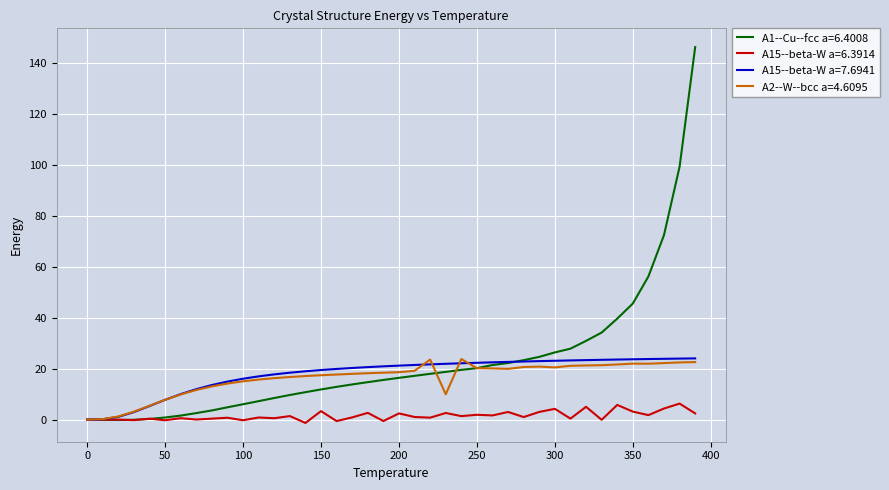

True or false: A2--W--bcc a=4.6095 and A15--beta-W a=7.6941 intersect in this chart.

True